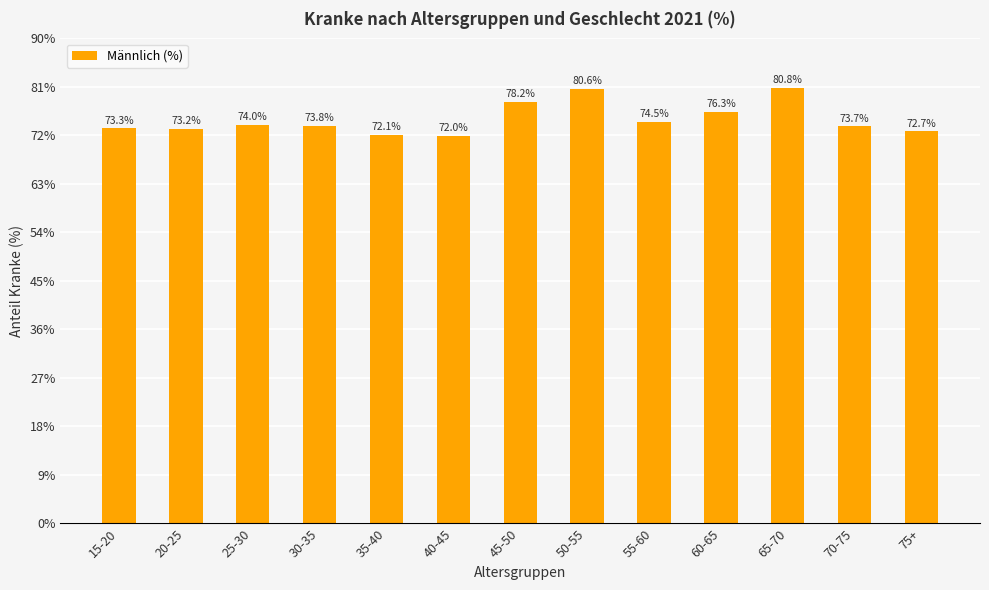

At which label does the data first exceed 73?

15-20